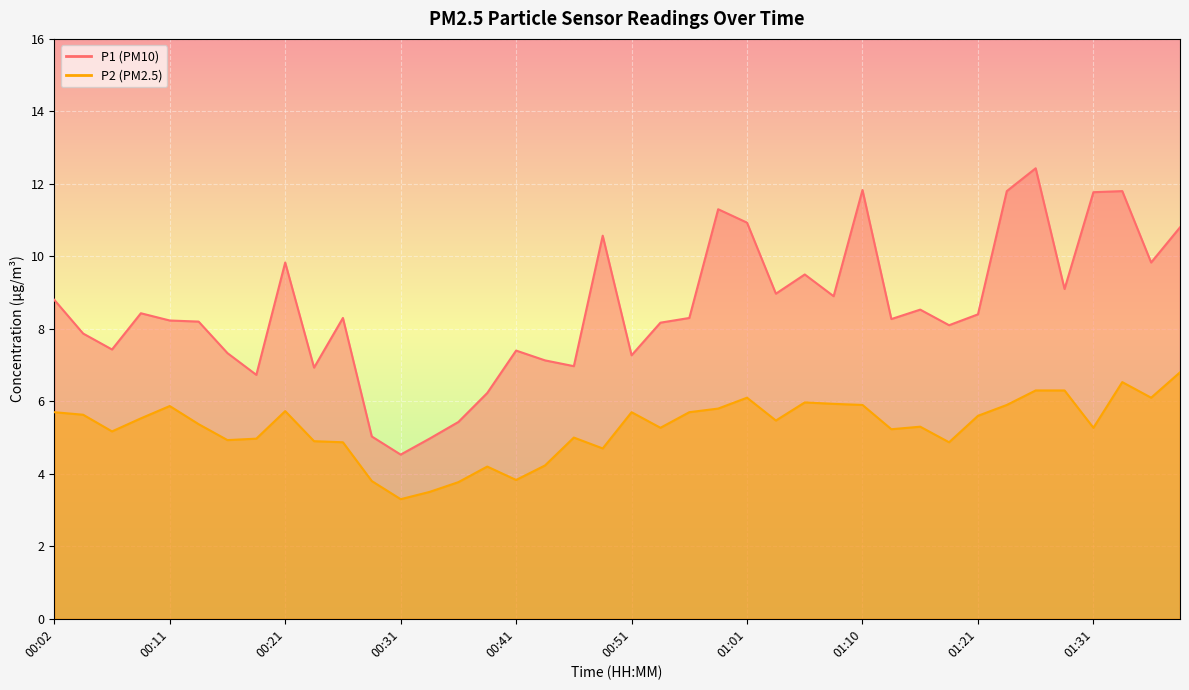

How many values in the P2 series are below 5?

13